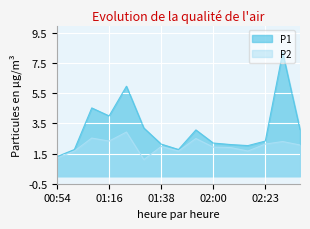

What are all the series names shown in the legend?

P1, P2